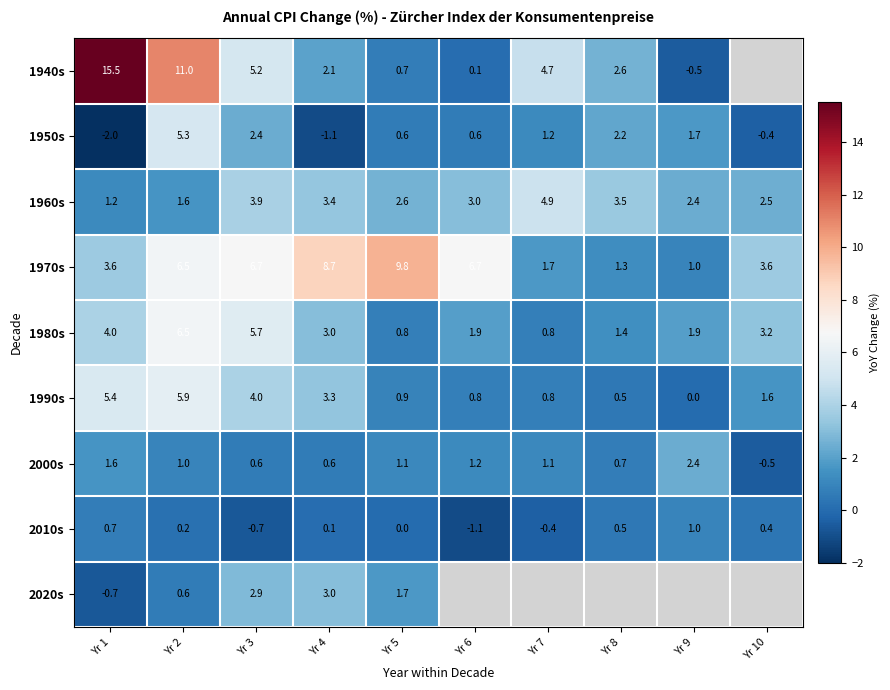

At which label does 1960s reach its minimum?

Yr 1